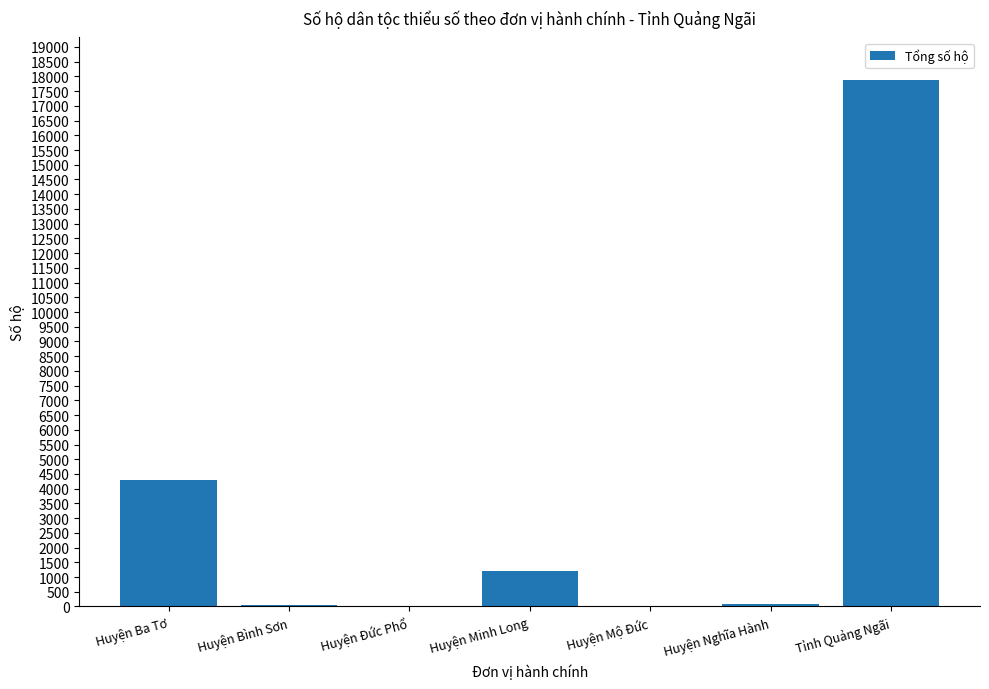

The value at Huyện Ba Tơ is 2452. True or false?

False